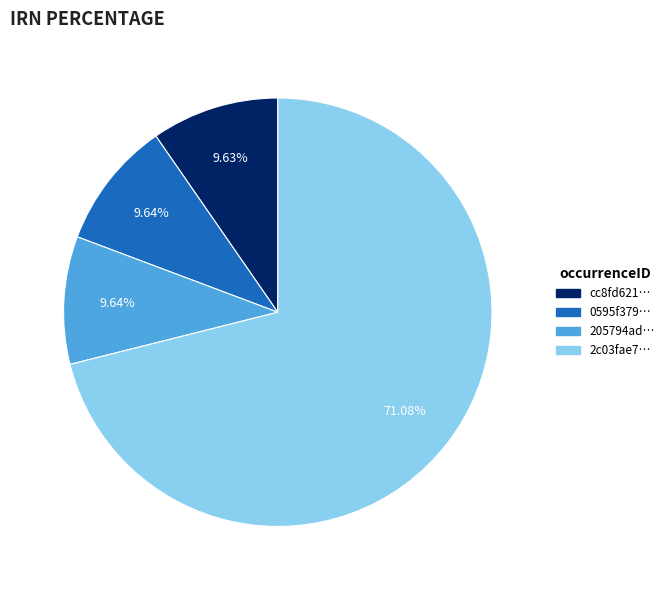

Which has a higher value, 205794ad… or 2c03fae7…?

2c03fae7…